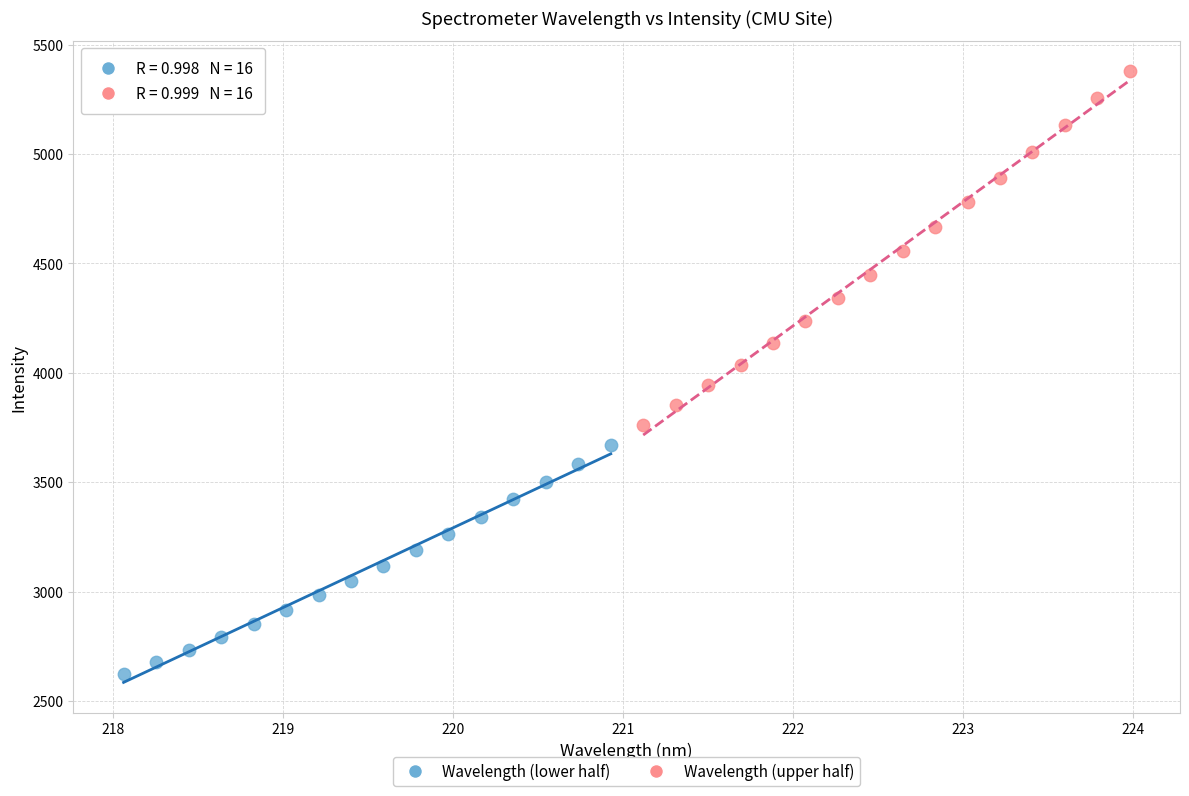

What are all the series names shown in the legend?

Wavelength (lower half), Wavelength (upper half)